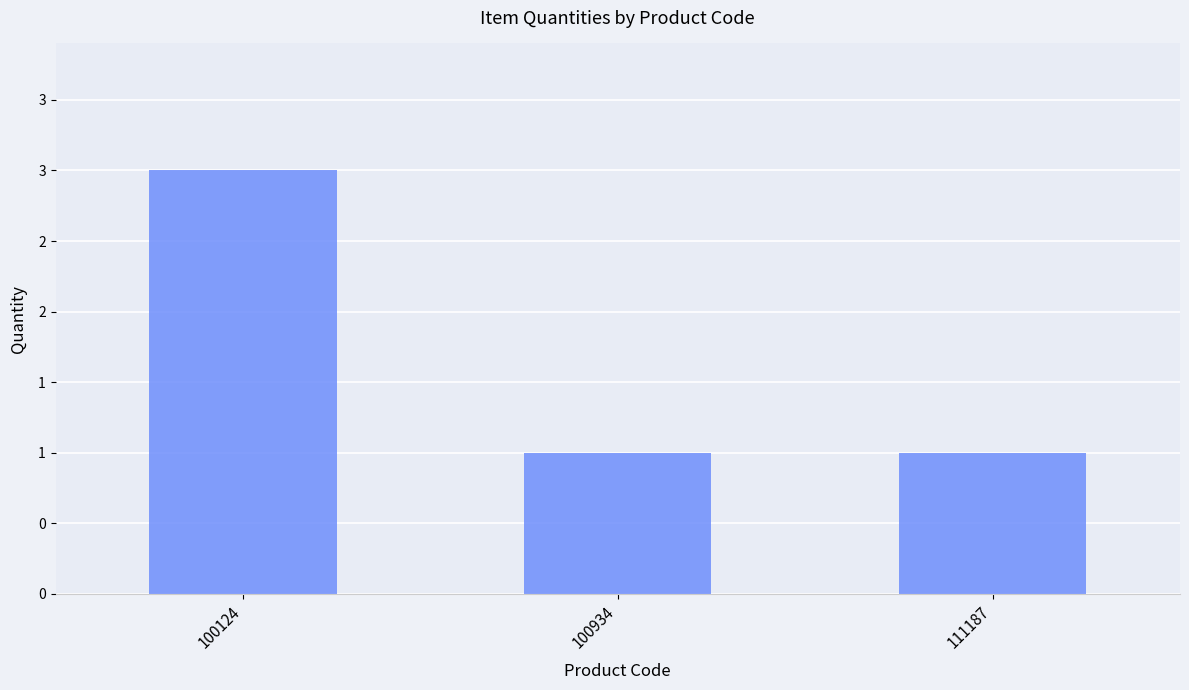

Are the bars horizontal?

No